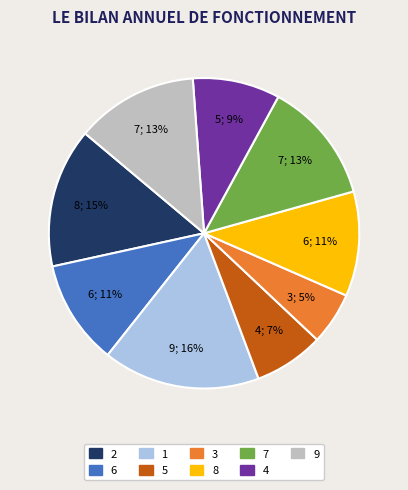

True or false: 9 accounts for 1% of the total.

False